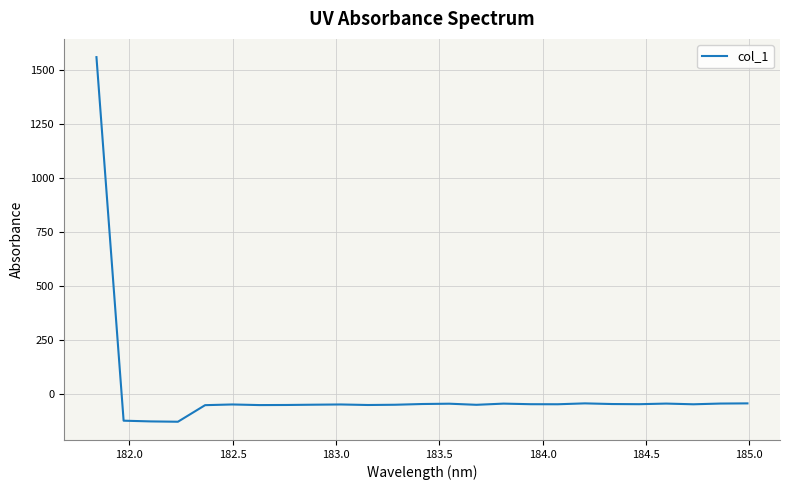

What is the maximum value shown in the chart?

1560.5